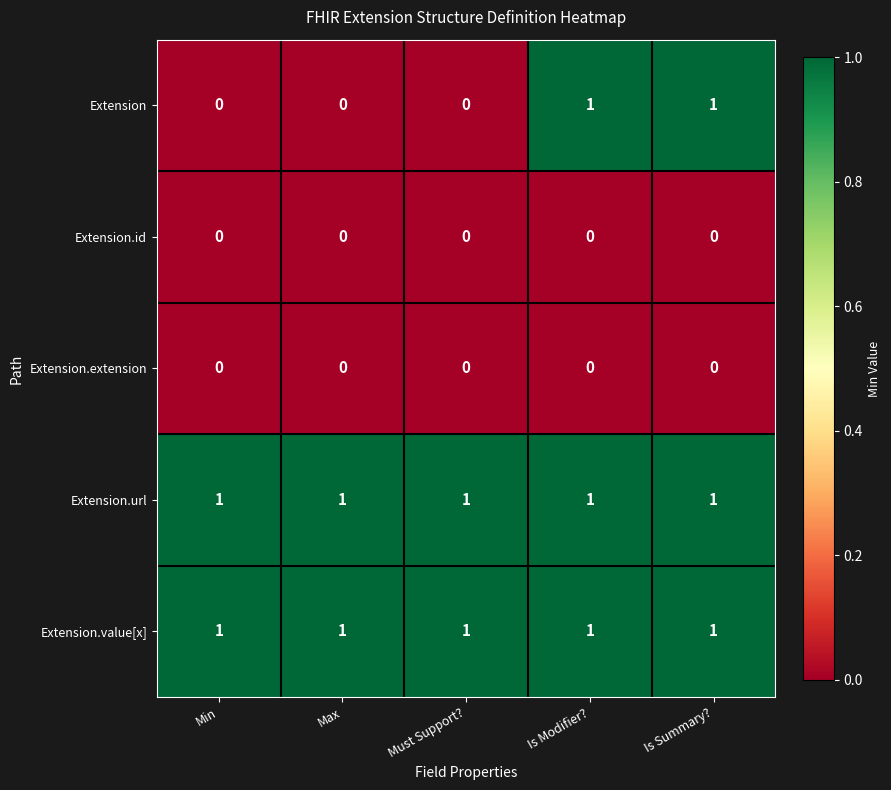

Which series has the widest spread of values?

Extension